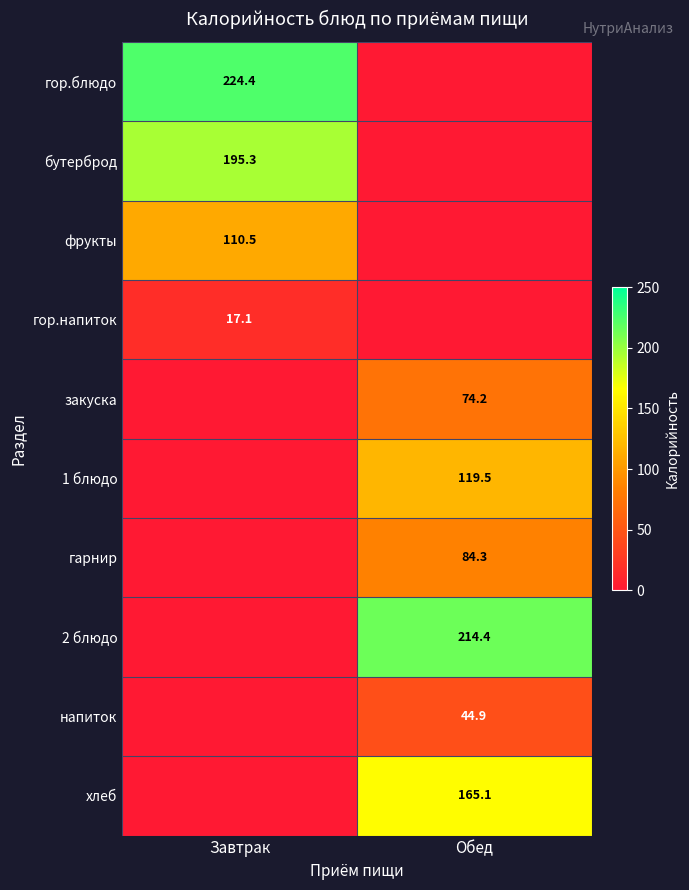

At which category does the chart reach its minimum across all series?

Обед